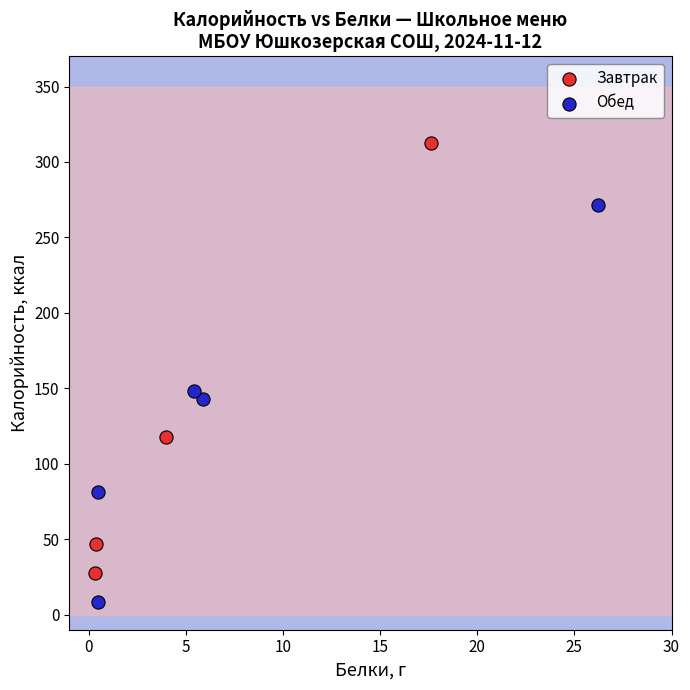

Which series reaches the minimum Y coordinate?

Обед